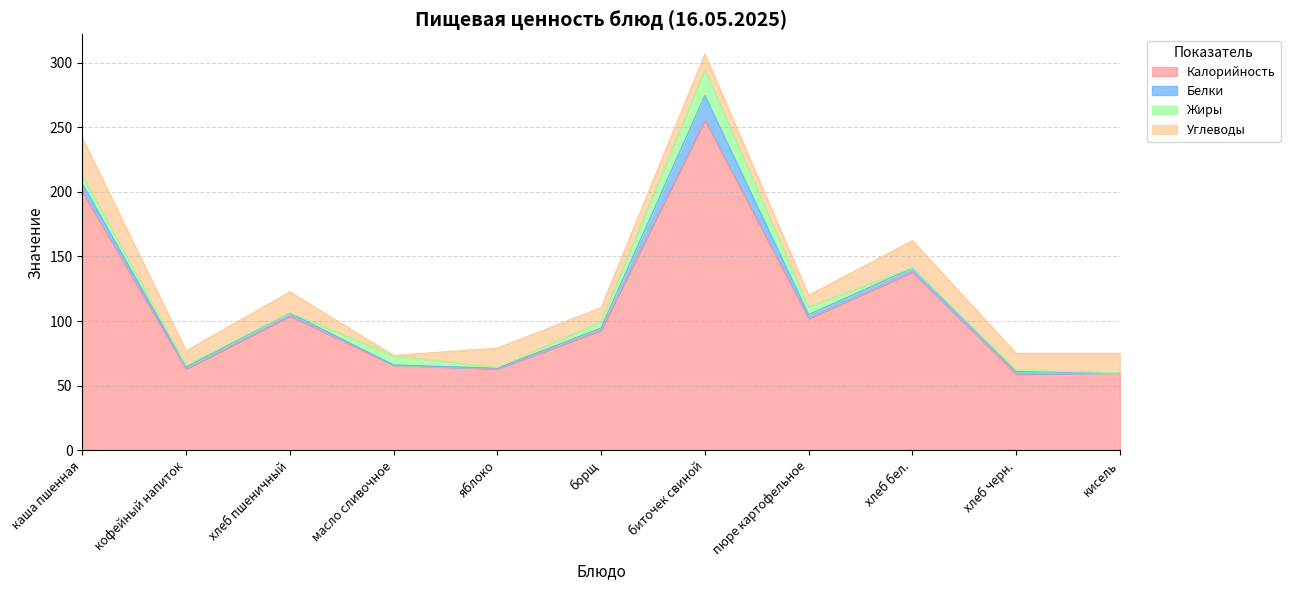

Reading right to left, what are all the values shown in this chart?

Калорийность: кисель=60.0	хлеб черн.=59.0	хлеб бел.=138.0	пюре картофельное=102.0	биточек свиной=255.6	борщ=93.0	яблоко=63.0	масло сливочное=66.0	хлеб пшеничный=104.0	кофейный напиток=63.0	каша пшенная=200.0
Белки: кисель=0.0	хлеб черн.=2.0	хлеб бел.=3.0	пюре картофельное=3.0	биточек свиной=19.0	борщ=1.7	яблоко=0.6	масло сливочное=0.0	хлеб пшеничный=2.3	кофейный напиток=1.4	каша пшенная=6.2
Жиры: кисель=0.0	хлеб черн.=1.0	хлеб бел.=0.3	пюре картофельное=6.0	биточек свиной=20.0	борщ=5.0	яблоко=0.6	масло сливочное=7.2	хлеб пшеничный=0.3	кофейный напиток=1.2	каша пшенная=6.6
Углеводы: кисель=15.0	хлеб черн.=13.0	хлеб бел.=21.0	пюре картофельное=9.0	биточек свиной=12.0	борщ=10.7	яблоко=15.0	масло сливочное=0.2	хлеб пшеничный=16.0	кофейный напиток=11.4	каша пшенная=29.0